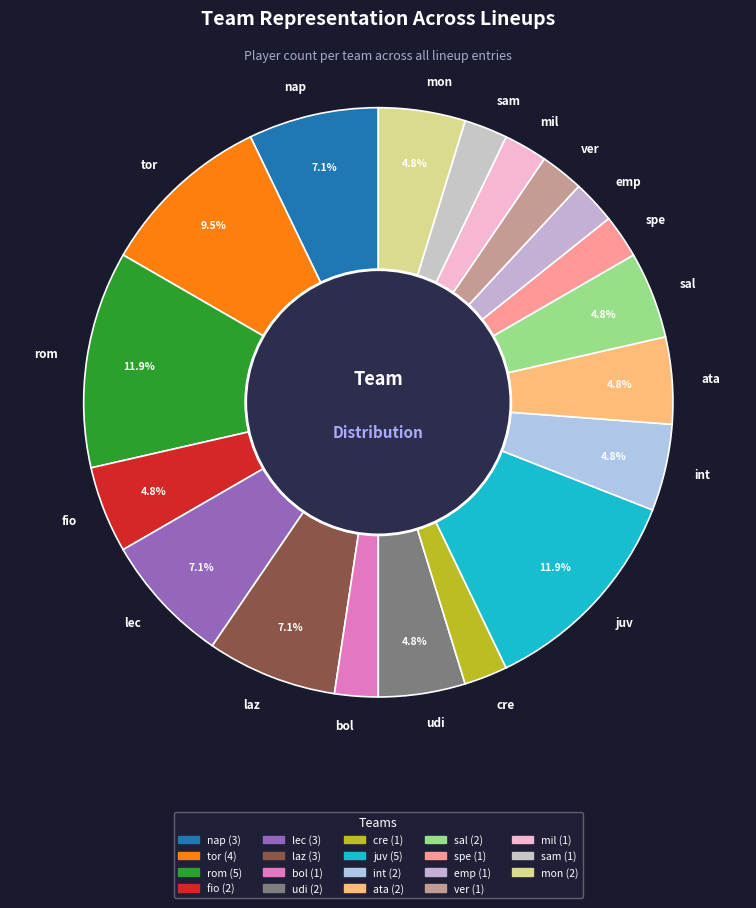

Combined, do cre and laz account for over 50%?

No